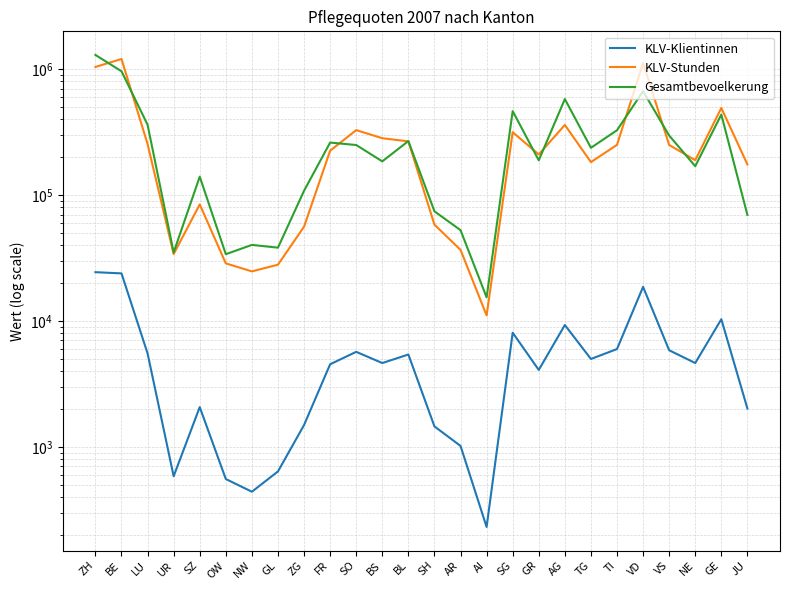

At how many categories does at least one series exceed 775549?

3